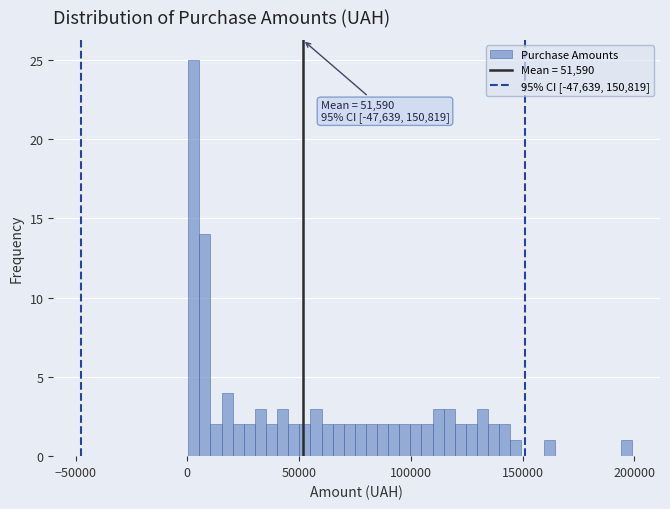

Read against the x-axis, roughly where is the centre of the tallest bar?

5000